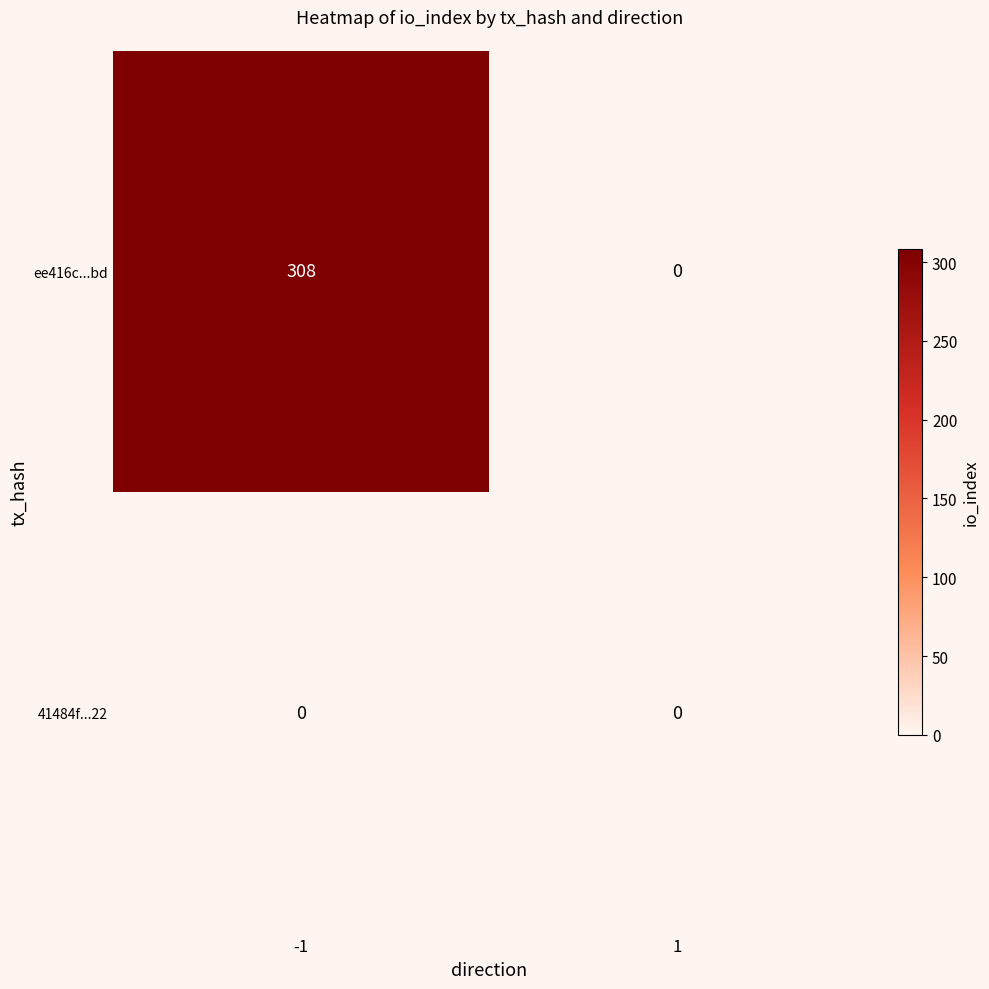

Is the value of 41484f...22 at -1 greater than the value of ee416c...bd at -1?

No